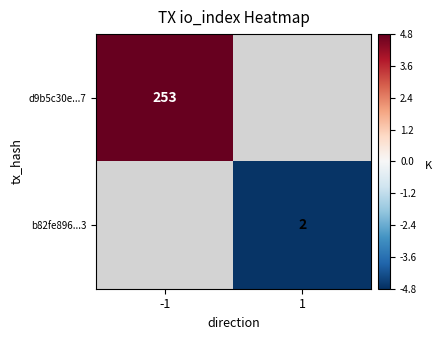

Is it true that d9b5c30e...7 equals 253.0 at -1?

True